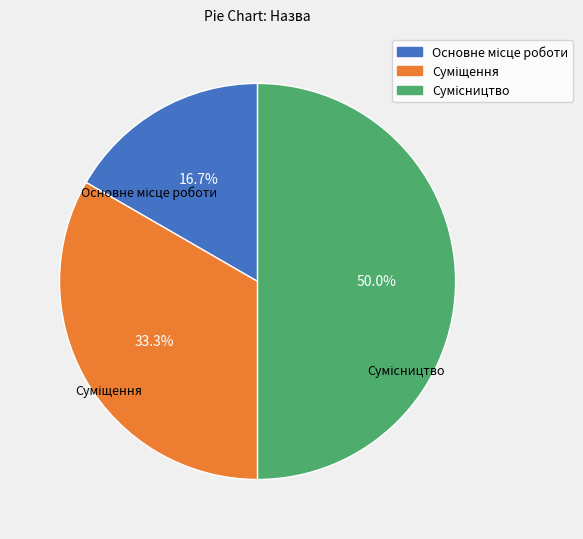

Does Суміщення account for over 50% of the chart?

No